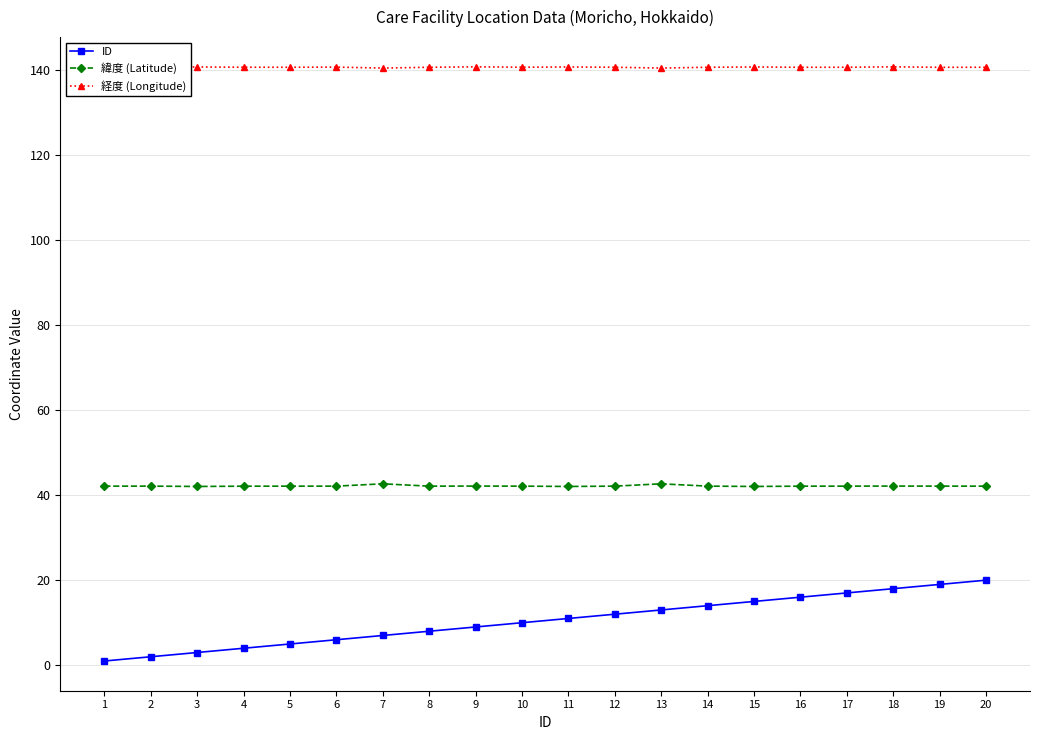

What is the minimum value for ID?

1.0